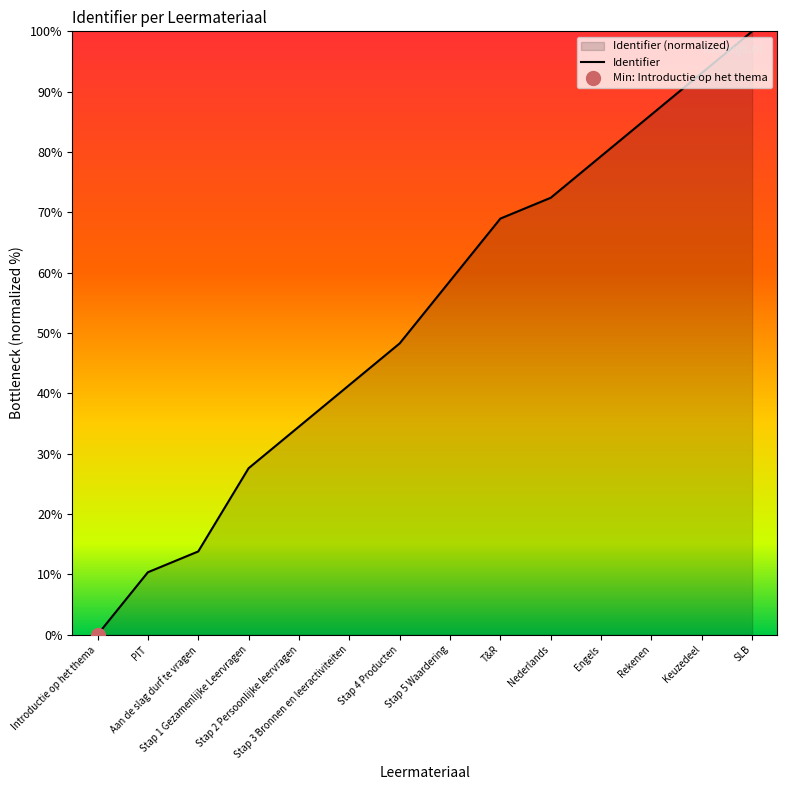

Where does the data first go above 58?

Stap 5 Waardering